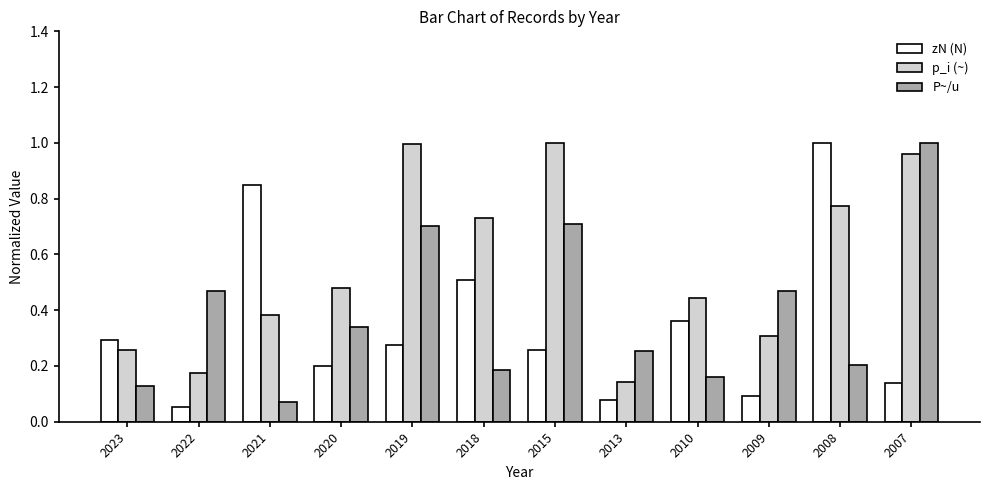

At how many categories does at least one series exceed 0?

12